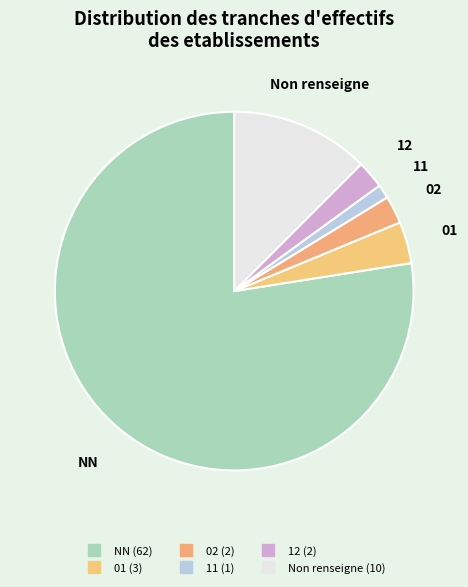

Is there any slice that represents more than half of the pie?

Yes